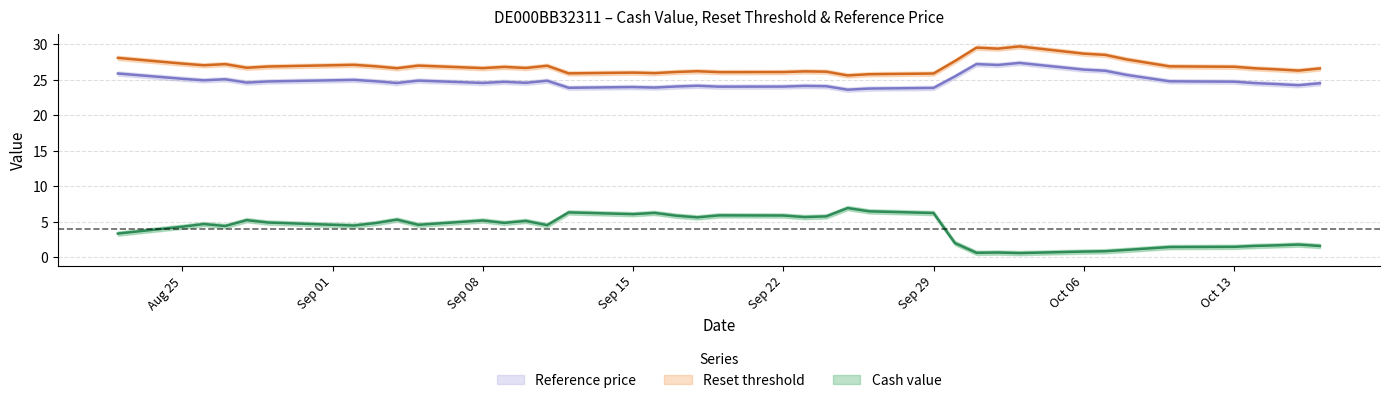

How many lines are shown in the chart?

3